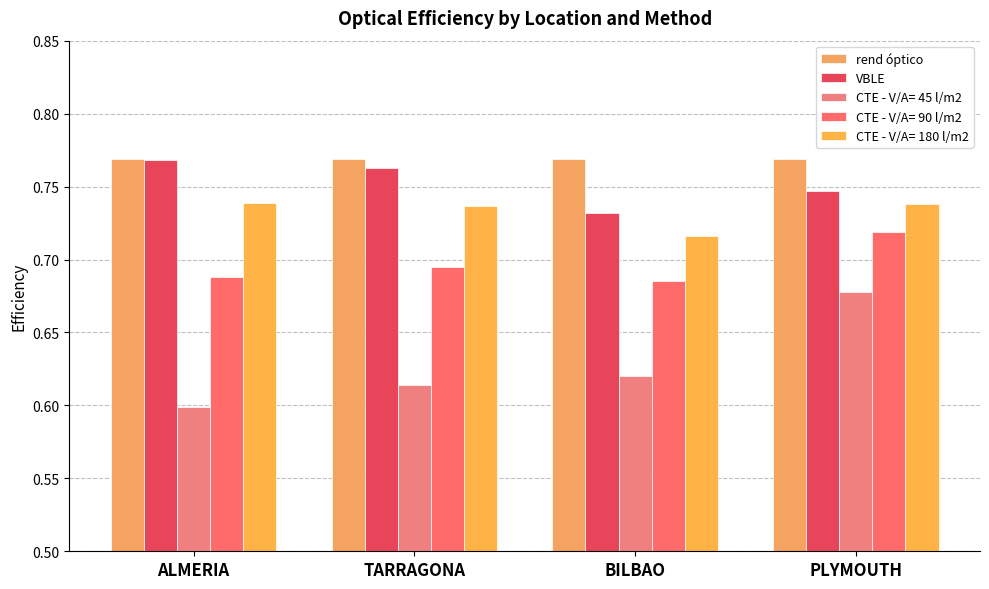

At how many categories does at least one series exceed 0?

4